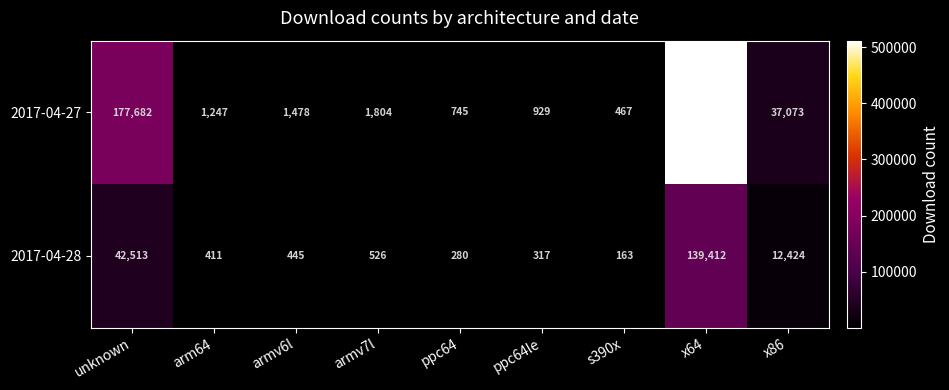

What value does the 2017-04-28 series have at unknown, to the nearest 50?

42500